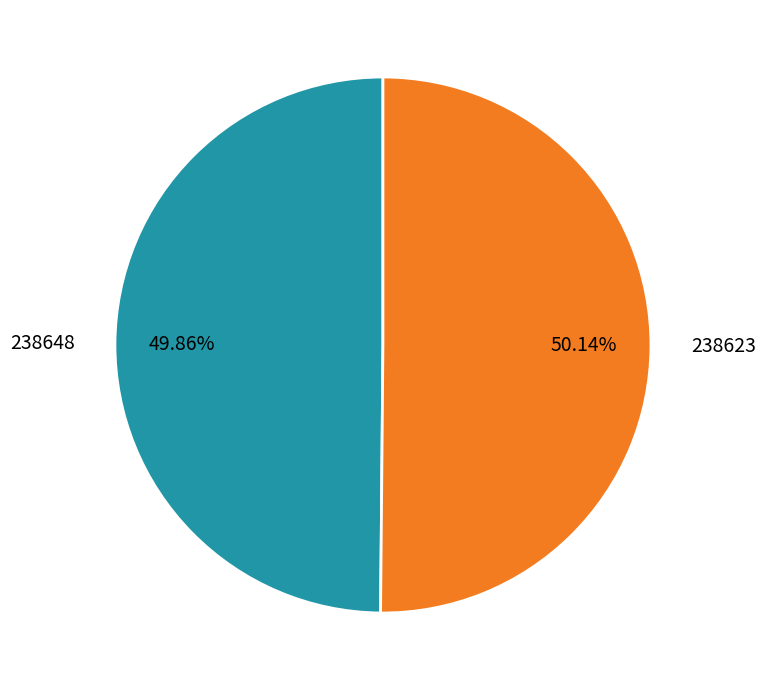

To the nearest percent, what portion does 238623 represent?

50%